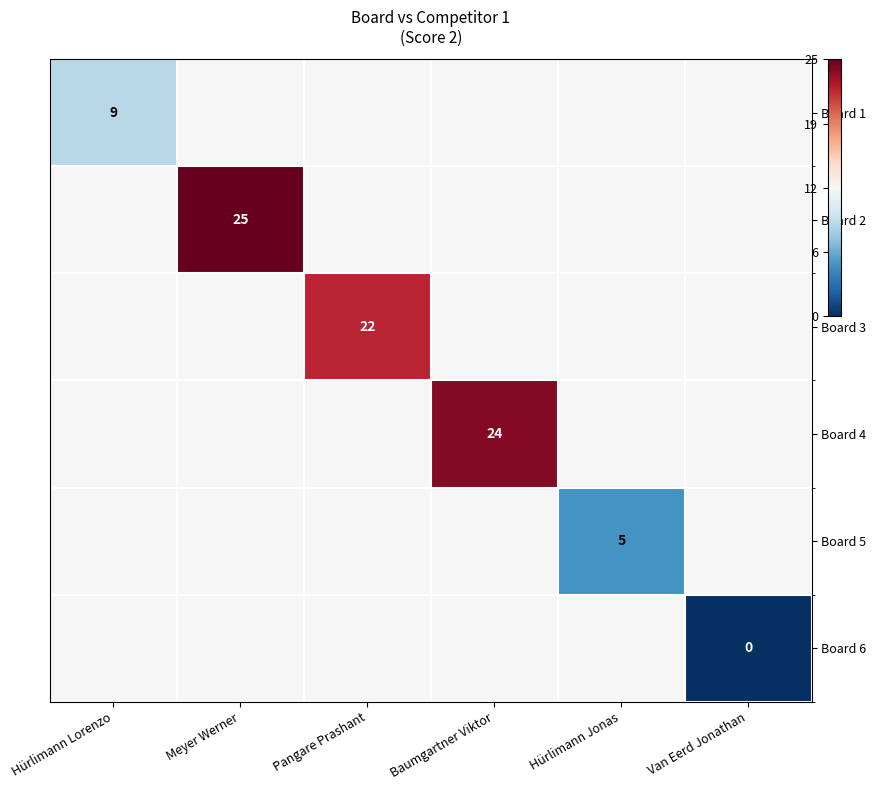

Count the number of data series in this chart.

6